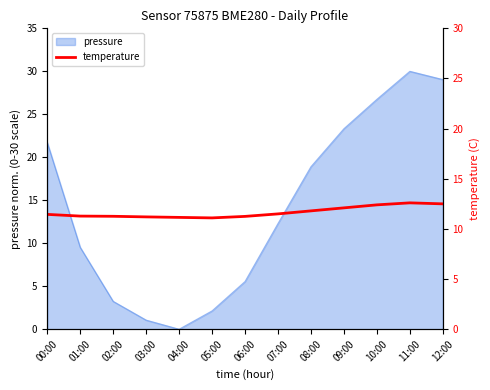

At which label is the value closest to 11?

05:00